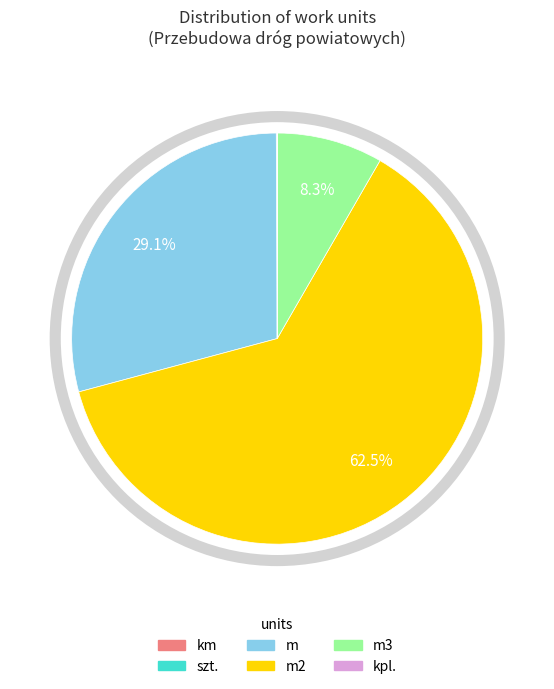

Is there a majority slice in this chart?

Yes